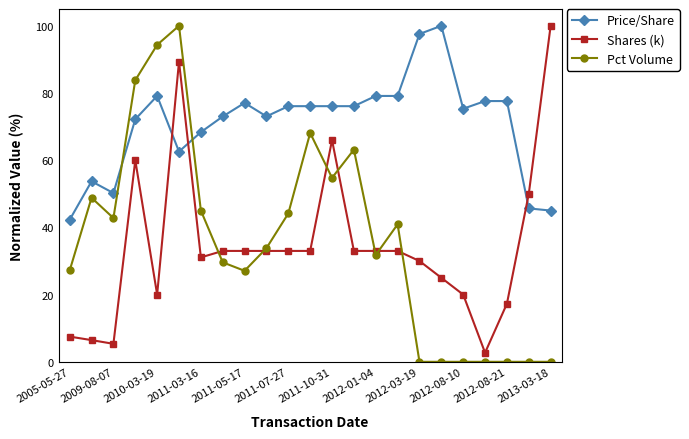

True or false: Shares (k) and Price/Share cross at least once.

True